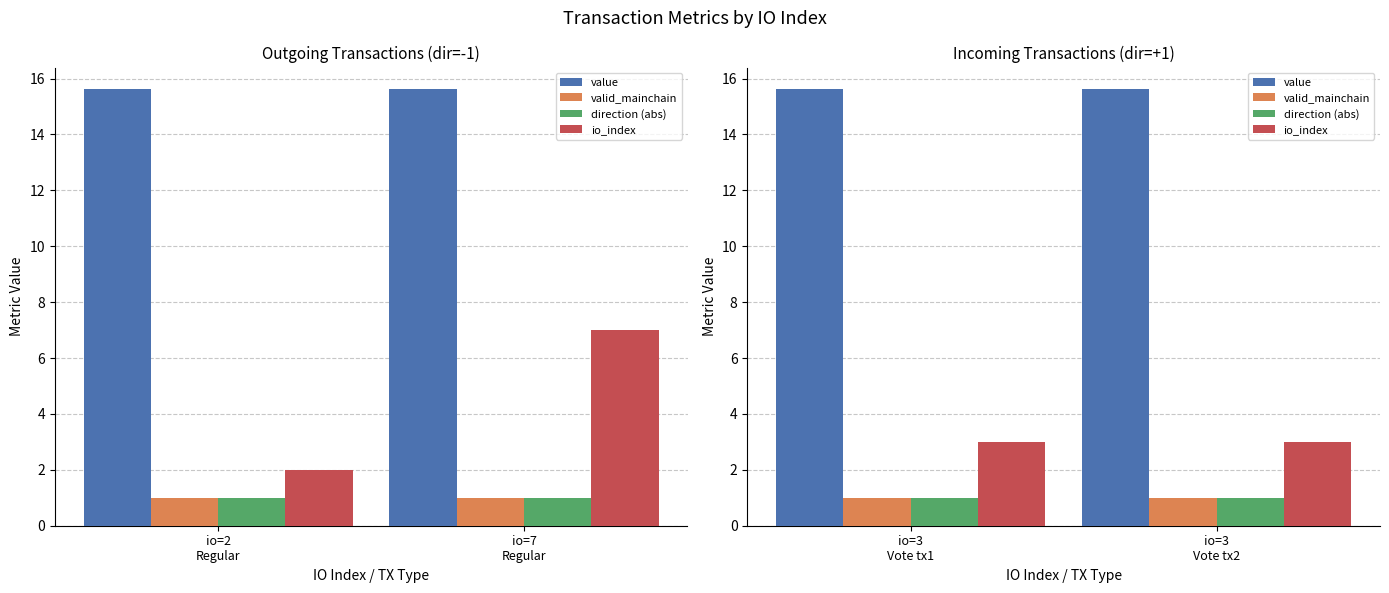

List the series in order of their peak value, lowest first.

valid_mainchain, direction (abs), io_index, value